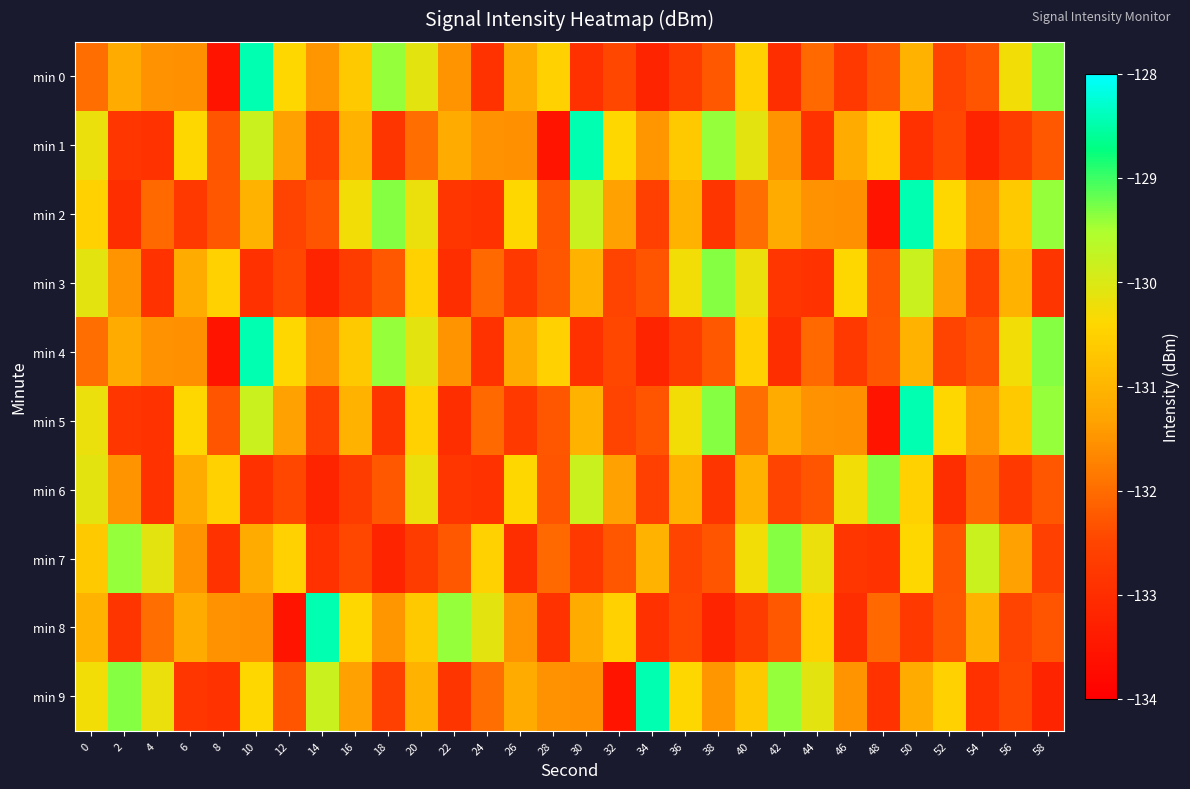

What is the minimum value shown in the chart?

-133.5